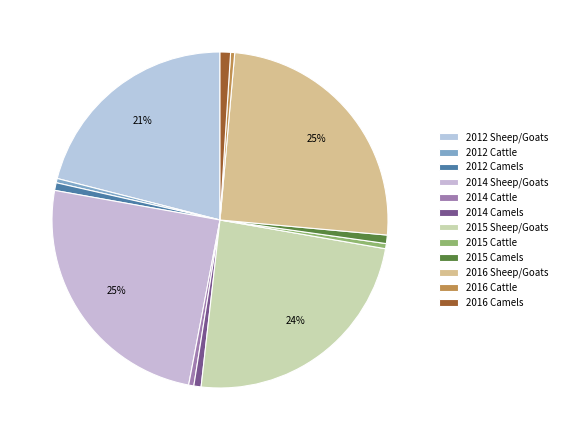

Does any single category account for the majority?

No